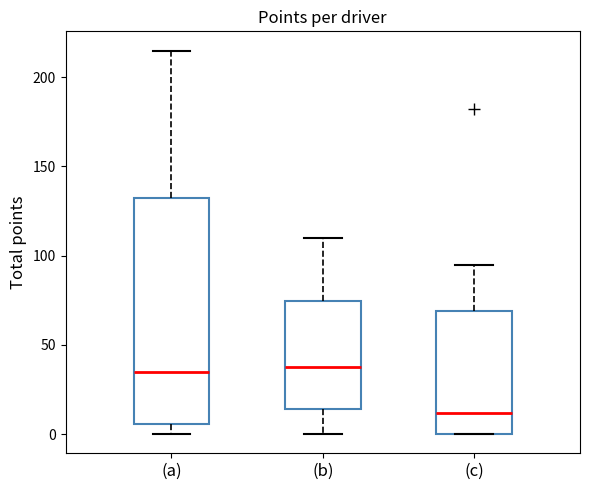

Which box has the lowest median line?

(c)